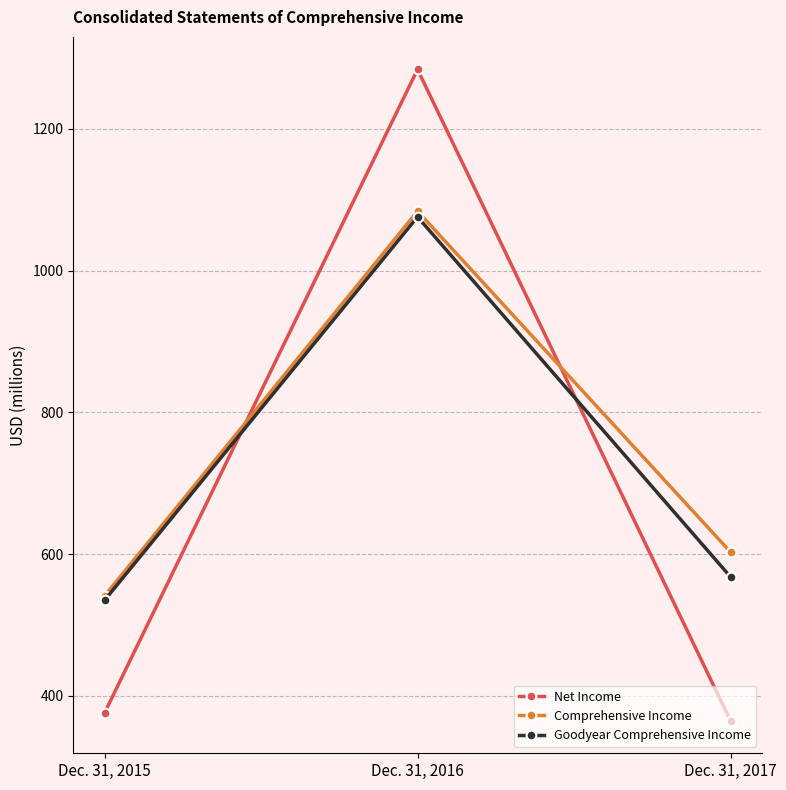

The value of Net Income at Dec. 31, 2015 is 376. True or false?

True